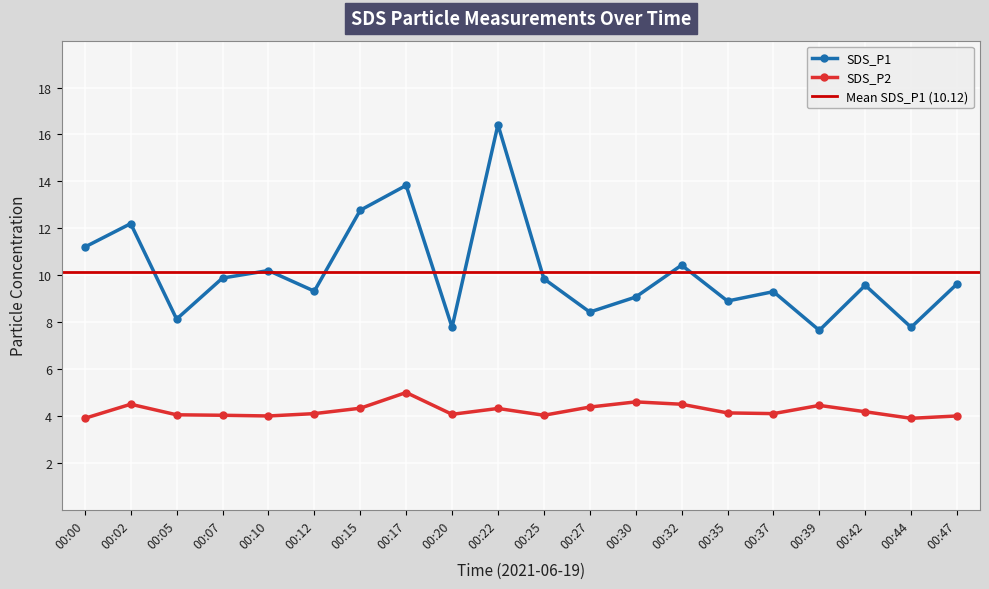

The value of SDS_P2 at 00:17 is 5.0. True or false?

True